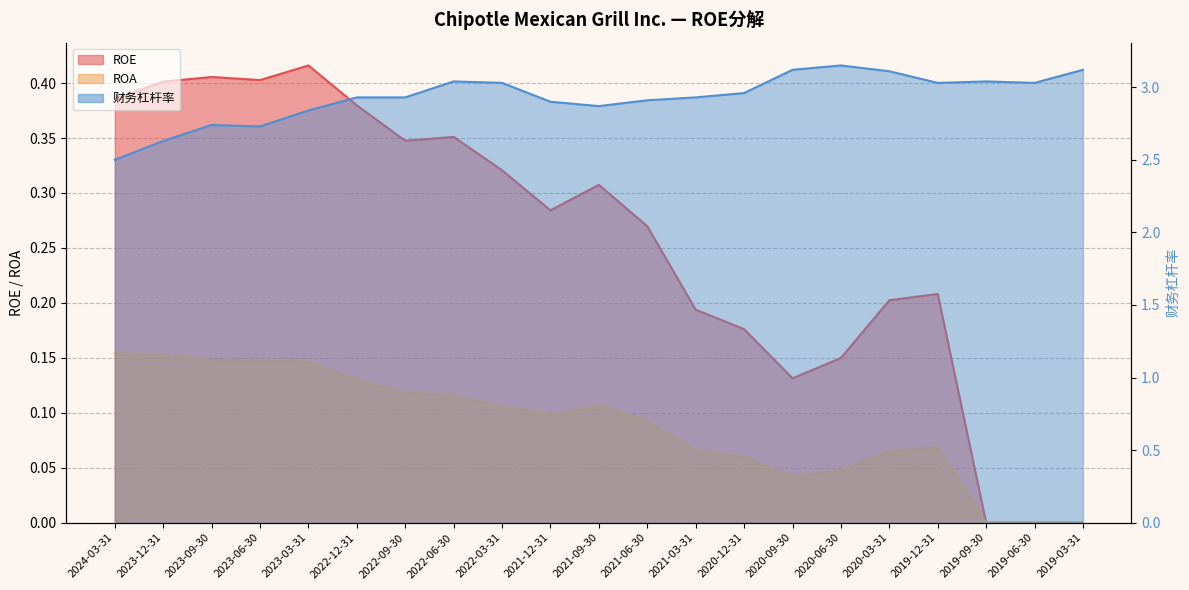

At which label is ROA closest to 0?

2019-09-30